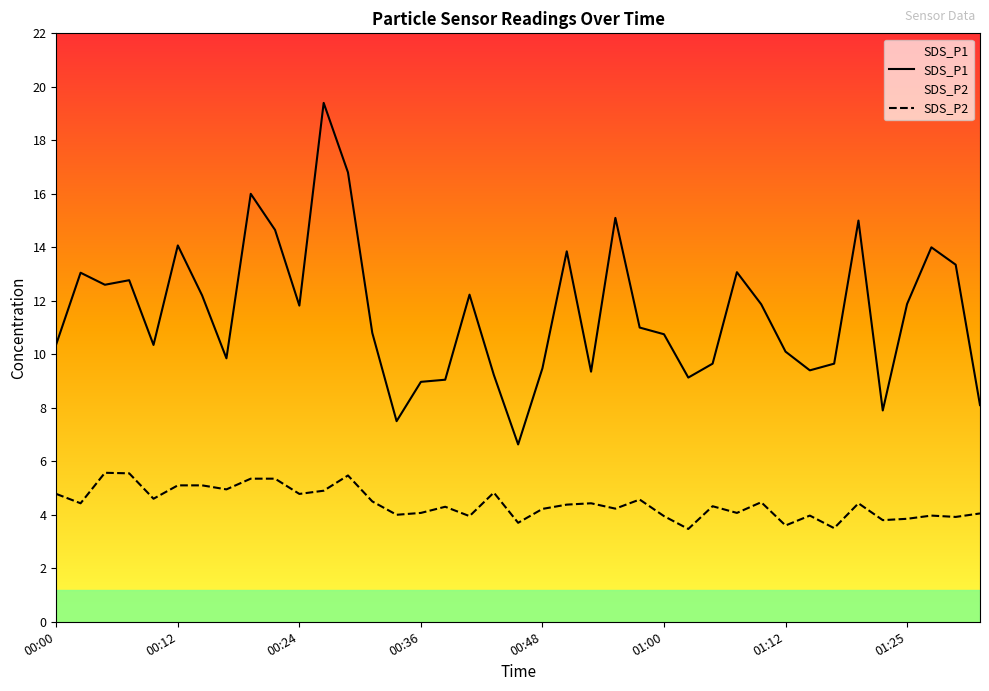

Which series has the largest range (max minus min)?

SDS_P1